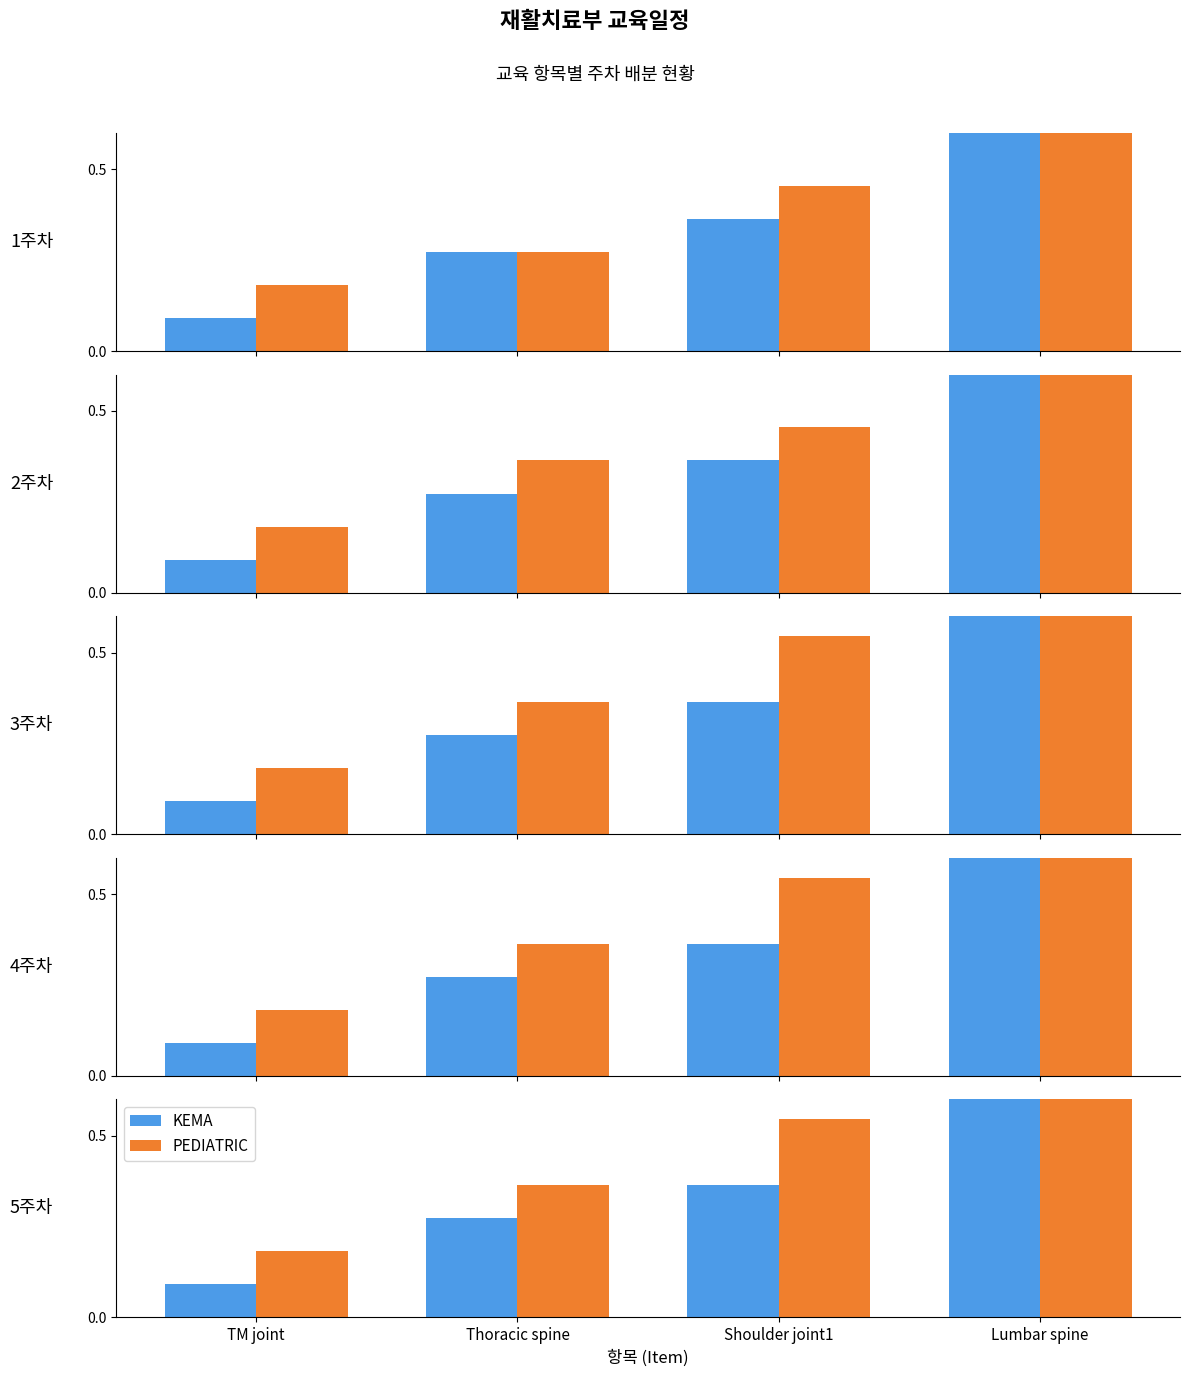

What is the label of the 2nd bar from the left?

Thoracic spine